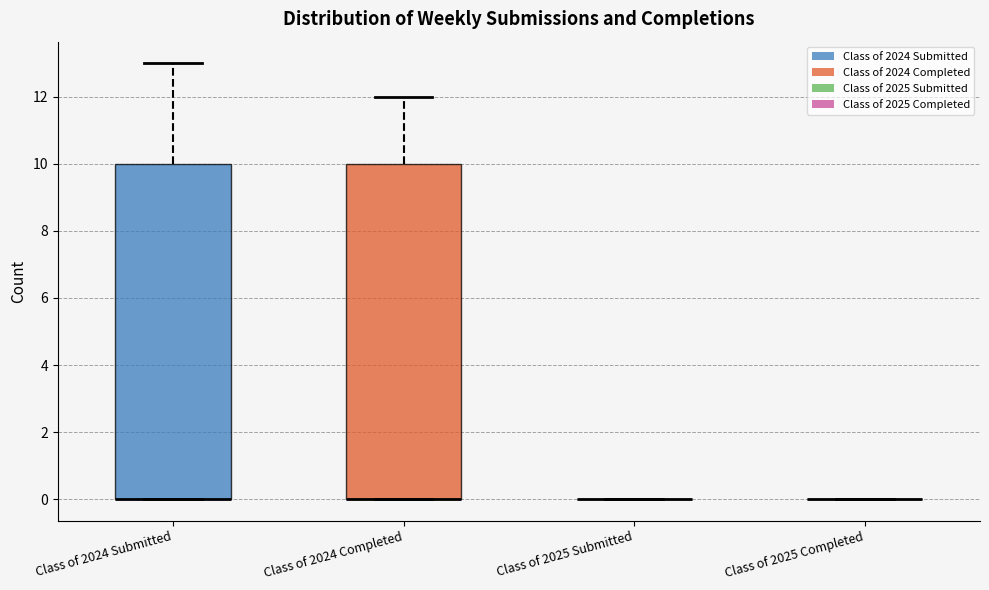

Reading left to right, read every box against the y-axis: the position of its median line, the range the box covers, and the ends of its whiskers. The values are not printed on the chart, so give them approximately, as read against the axis.

Class of 2024 Submitted: median 0 (drawn on the box's lower edge), box 0 to 10, whiskers 0 to 13
Class of 2024 Completed: median 0 (drawn on the box's lower edge), box 0 to 10, whiskers 0 to 12
Class of 2025 Submitted: box collapsed to a line at 0, whiskers 0 to 0
Class of 2025 Completed: box collapsed to a line at 0, whiskers 0 to 0